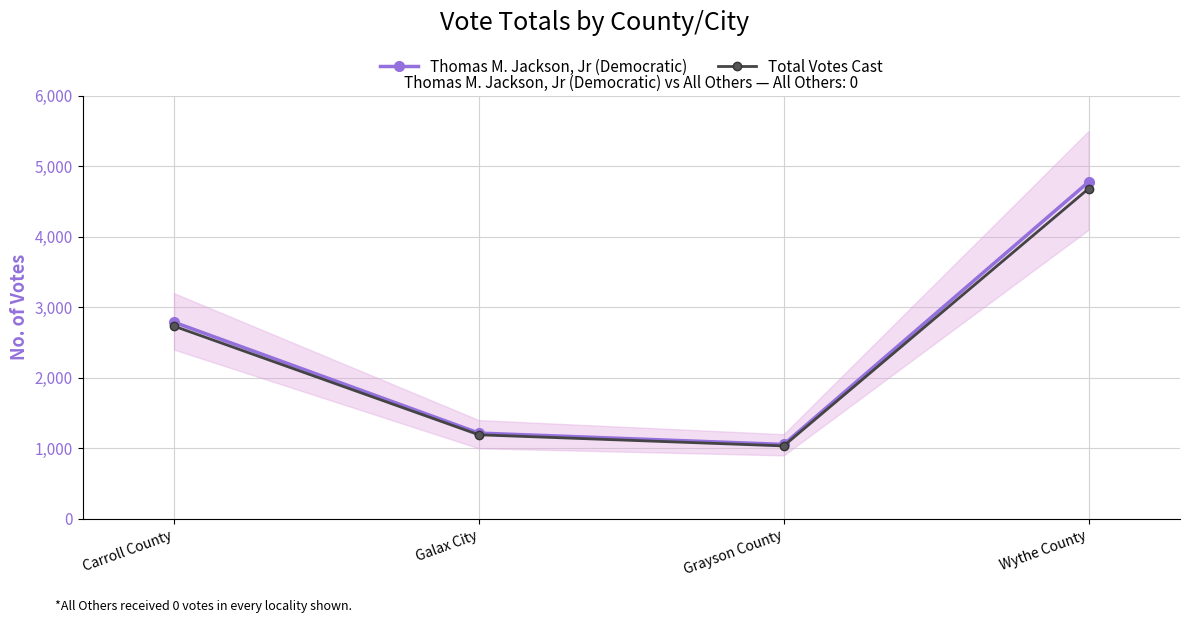

Does the chart display data point markers on the line(s)?

Yes